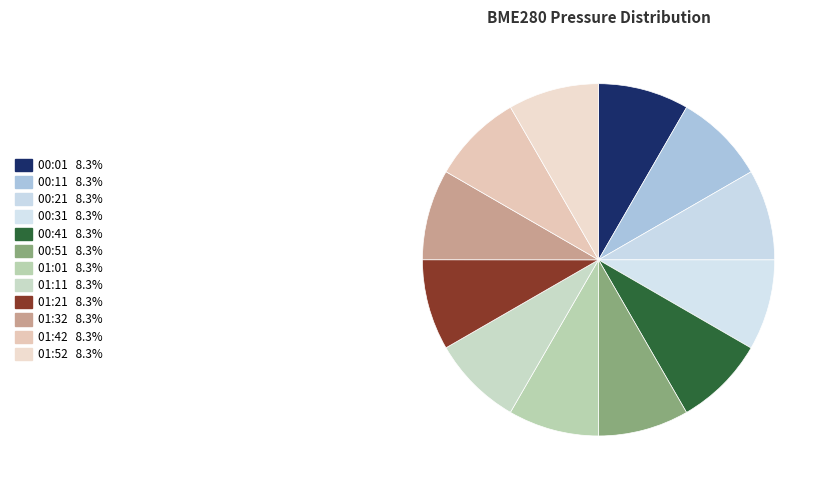

Combined, do 00:01 and 01:11 account for over 50%?

No